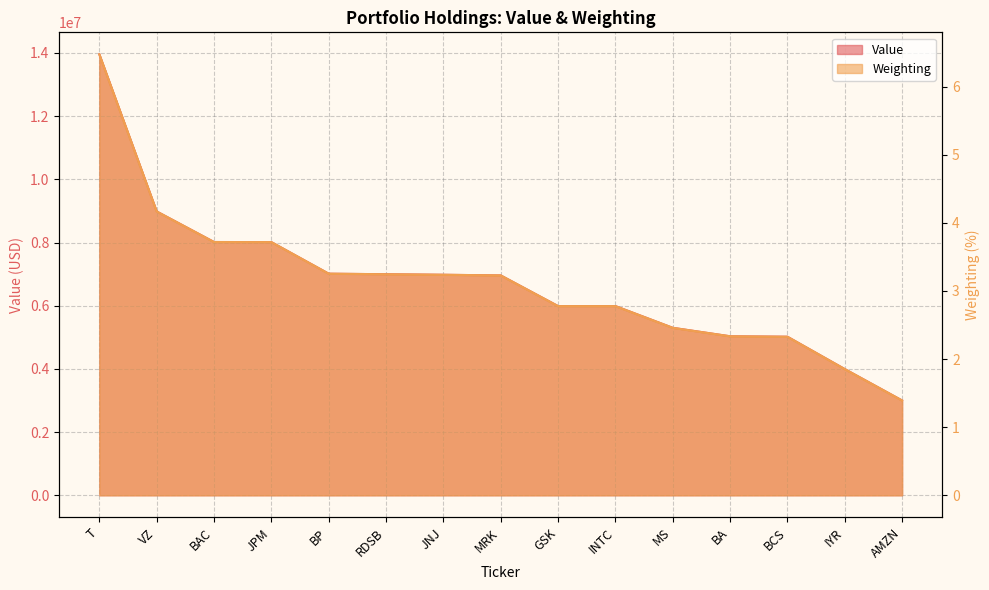

At which label is Value closest to 8478500?

BAC